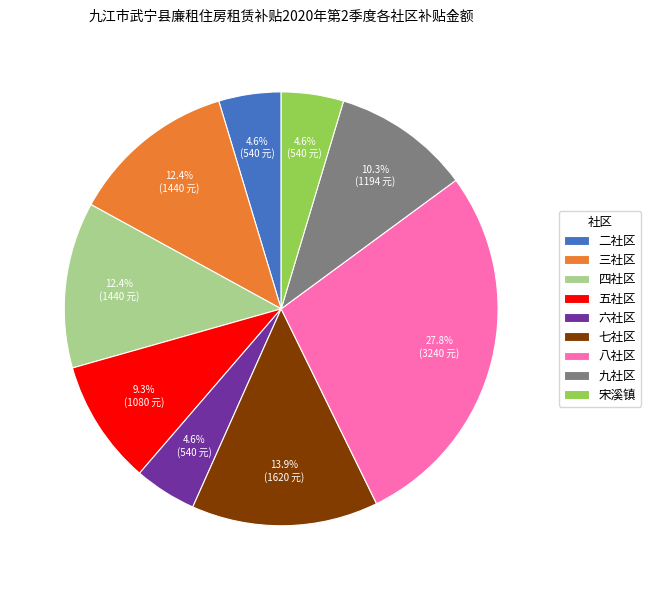

To the nearest percent, what is the combined percentage of 六社区 and 九社区?

15%